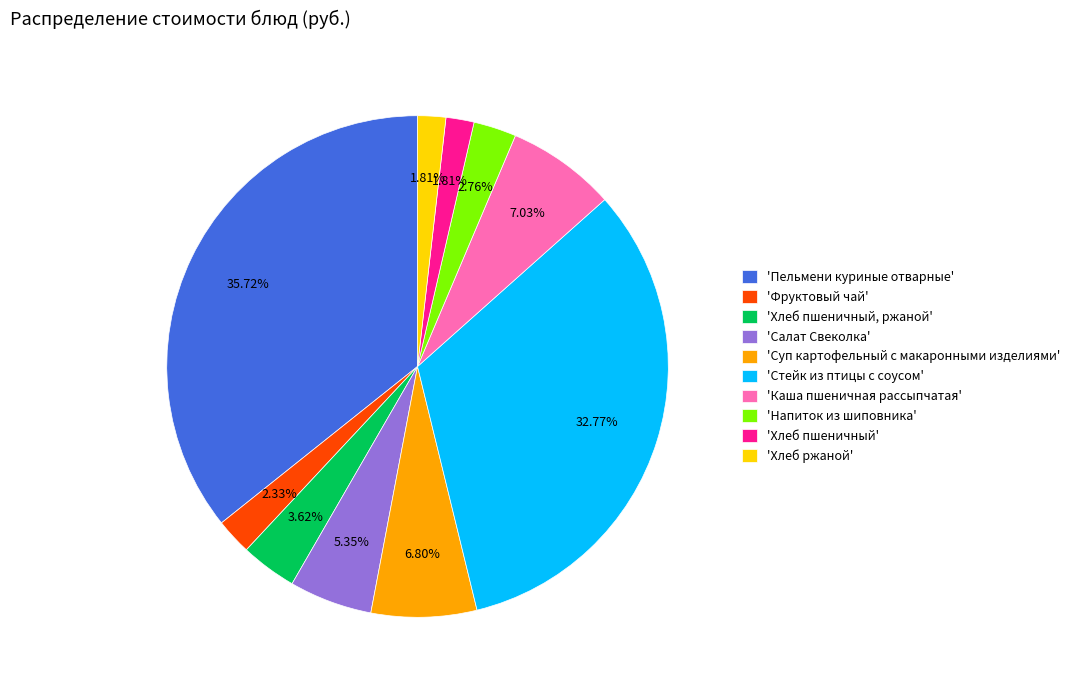

Which has a higher value, 'Хлеб пшеничный, ржаной' or 'Каша пшеничная рассыпчатая'?

'Каша пшеничная рассыпчатая'